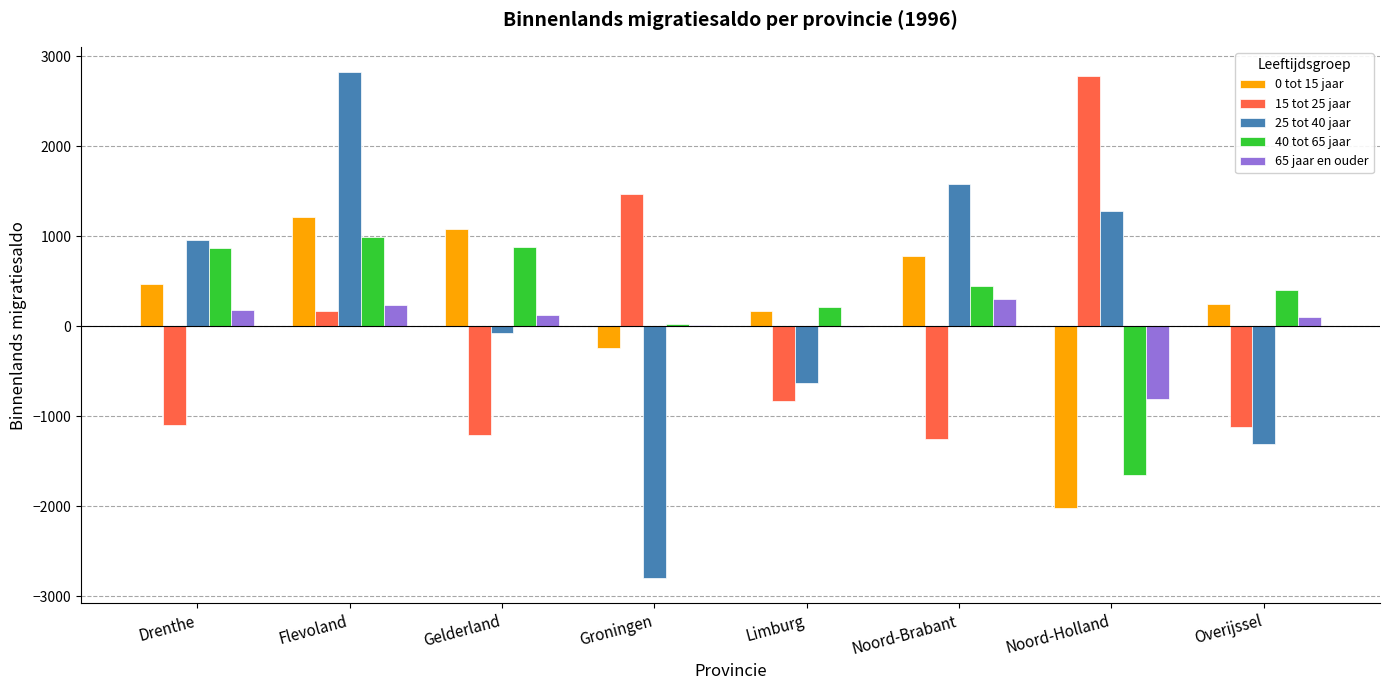

At which category is the sum across all series the highest?

Flevoland